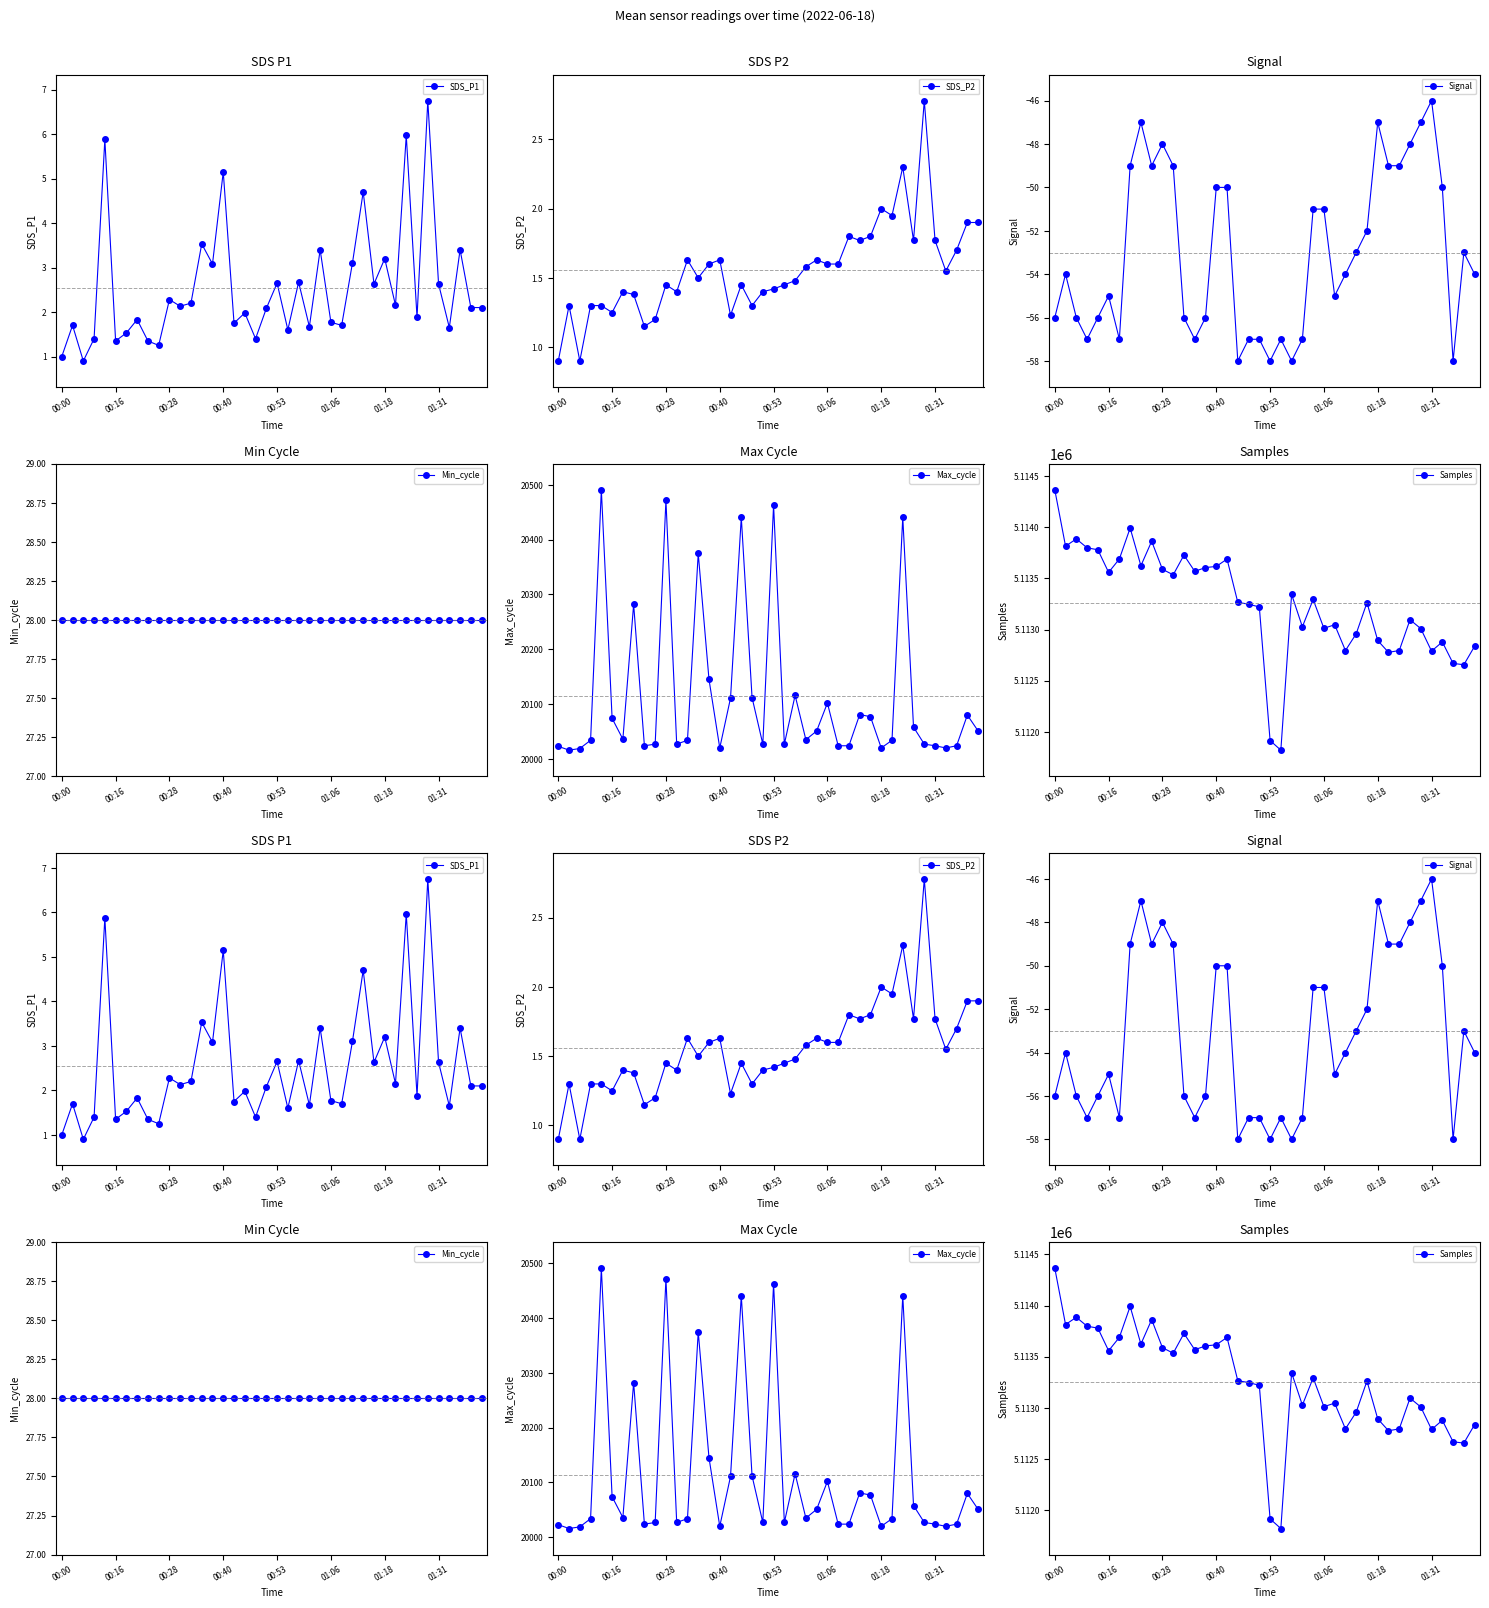

How many lines are shown in the chart?

6